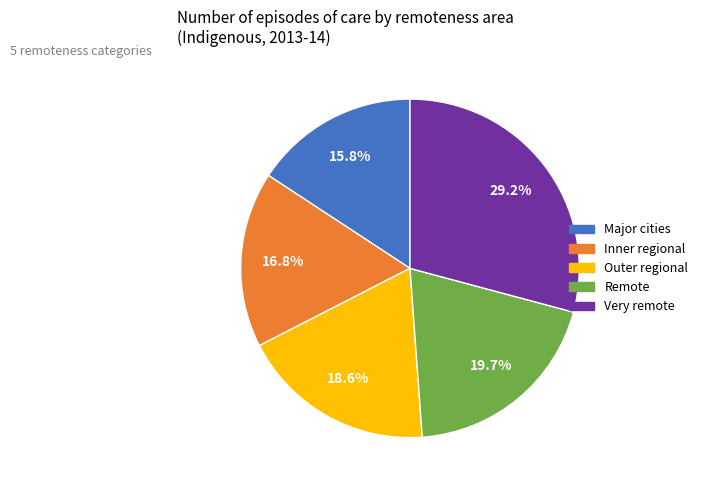

The Outer regional slice represents 33% of the pie. True or false?

False